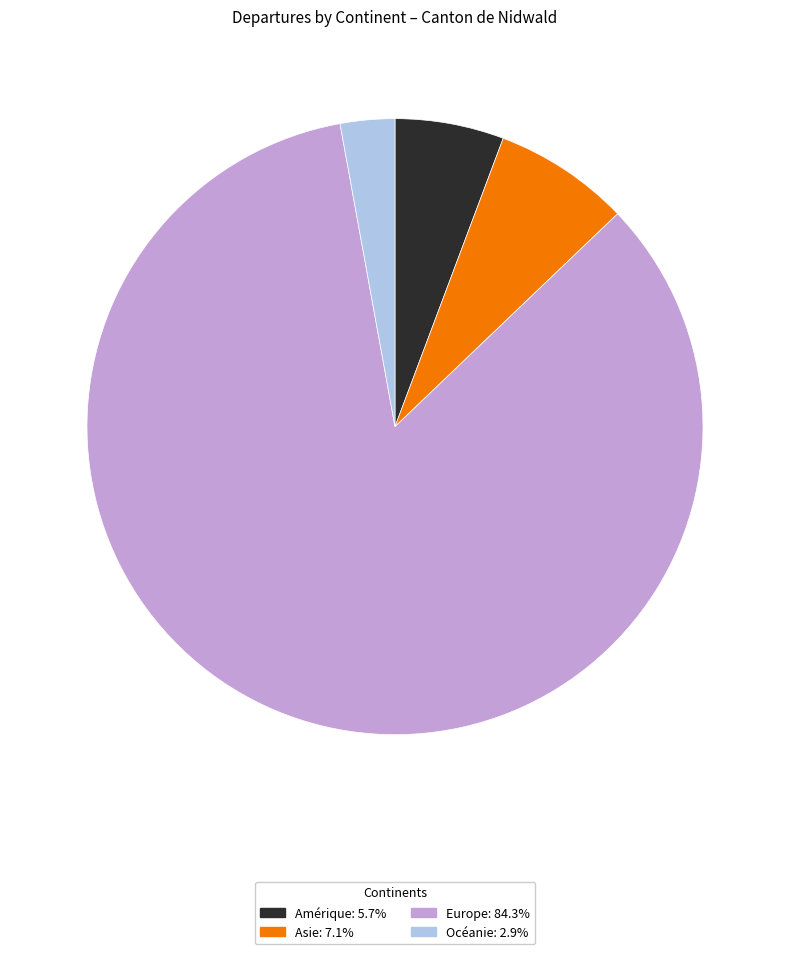

What is the ratio of the value at Asie: 7.1% to the value at Océanie: 2.9%?

2.5